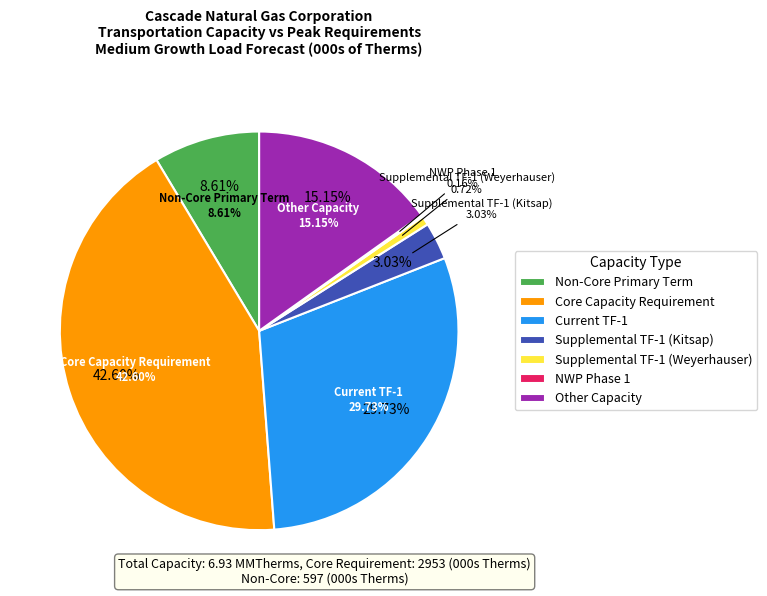

How many segments does this pie chart have?

7